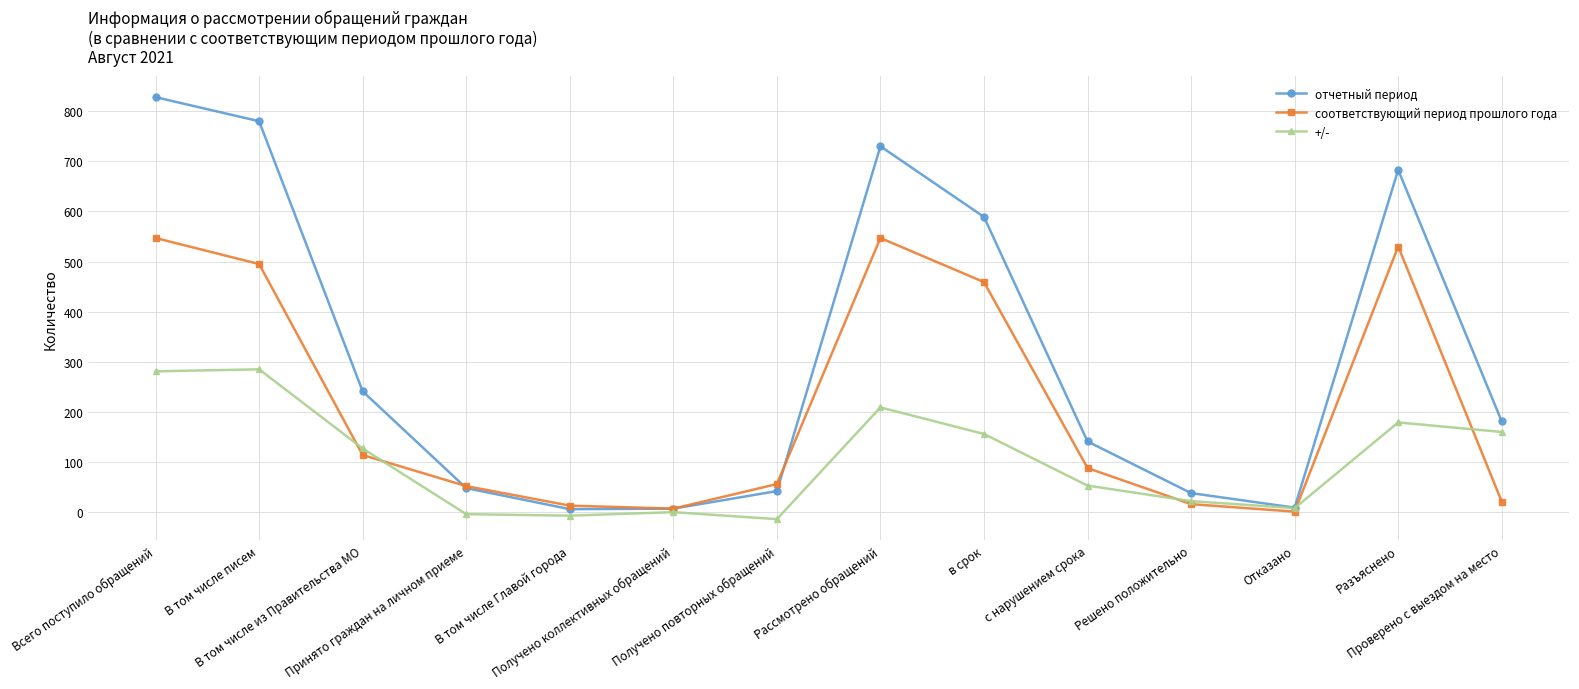

List the series in order of their overall mean, lowest first.

+/-, соответствующий период прошлого года, отчетный период